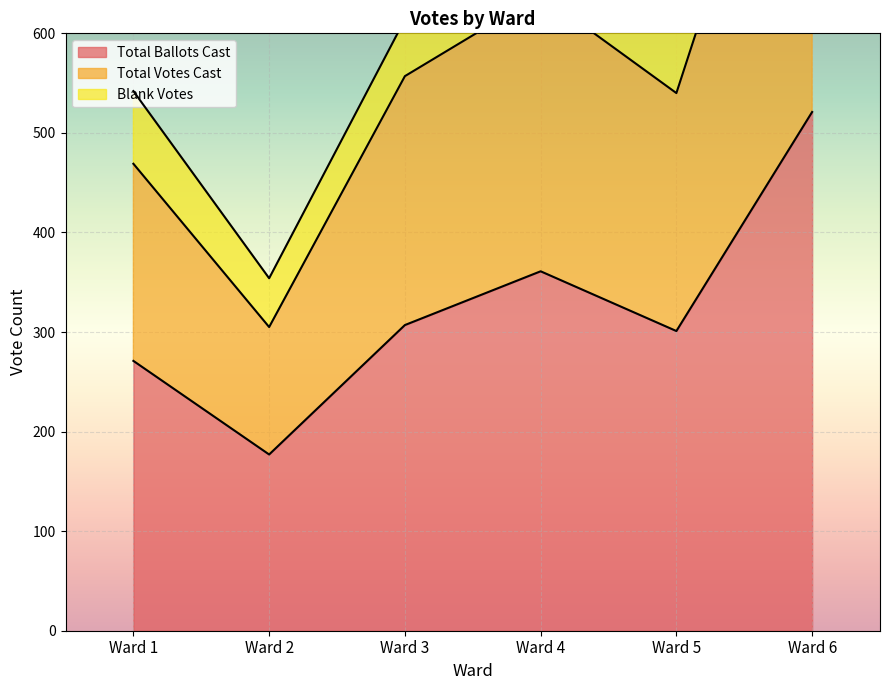

What is the minimum value shown in the chart?

177